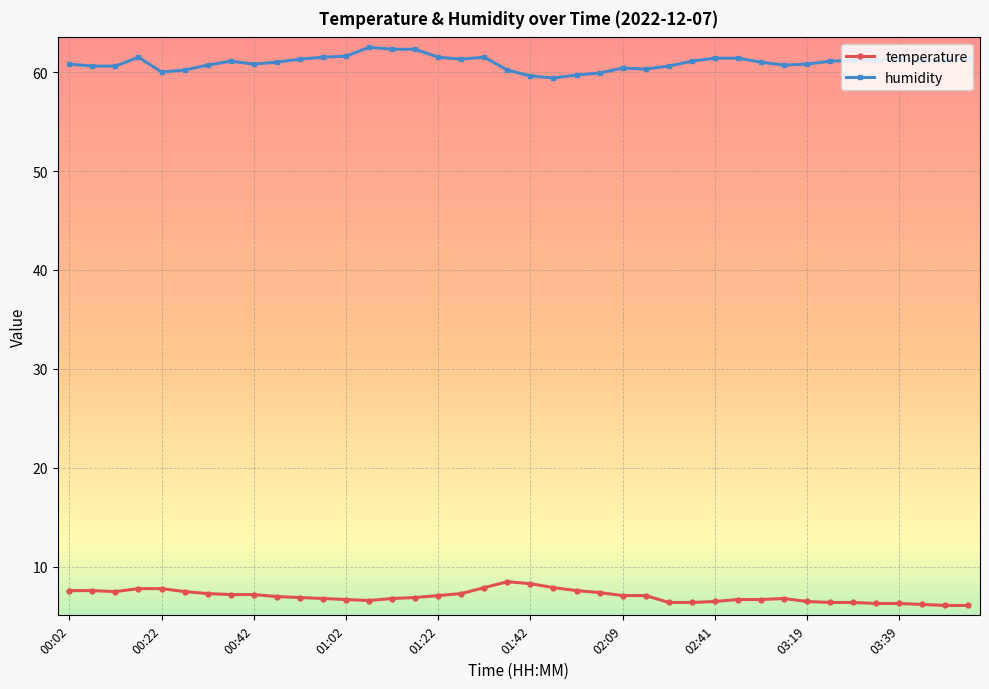

What is the average value of the humidity series?

61.0